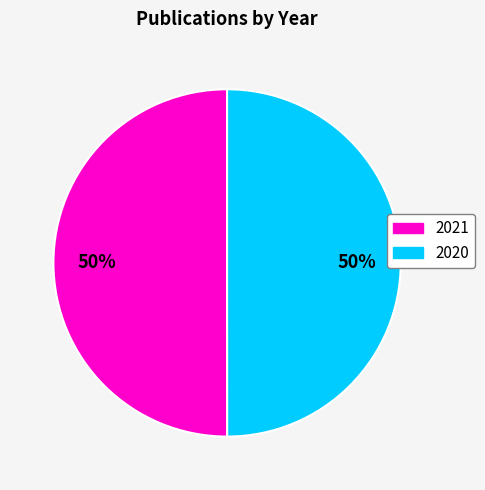

How many segments does this pie chart have?

2